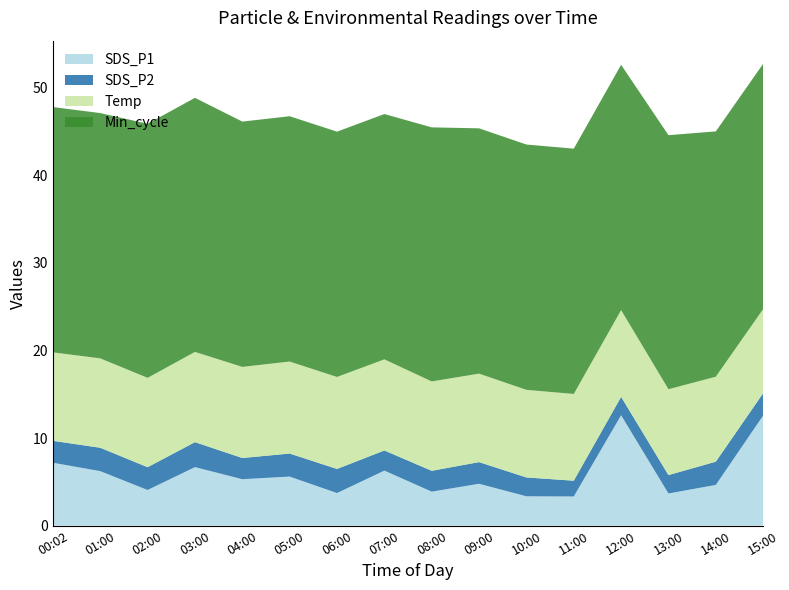

What is the total value across all series at 09:00?

45.4